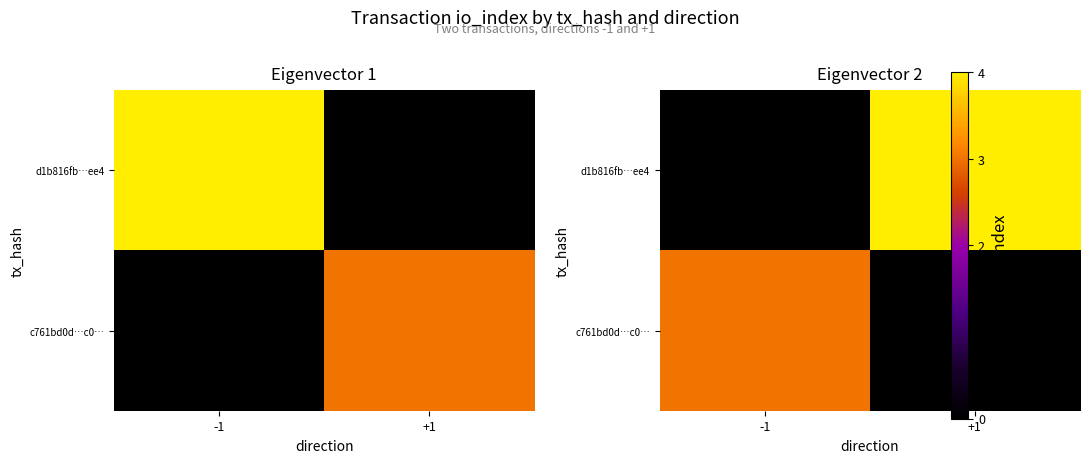

True or false: c761bd0d…c0… has a value of 0 at +1.

True